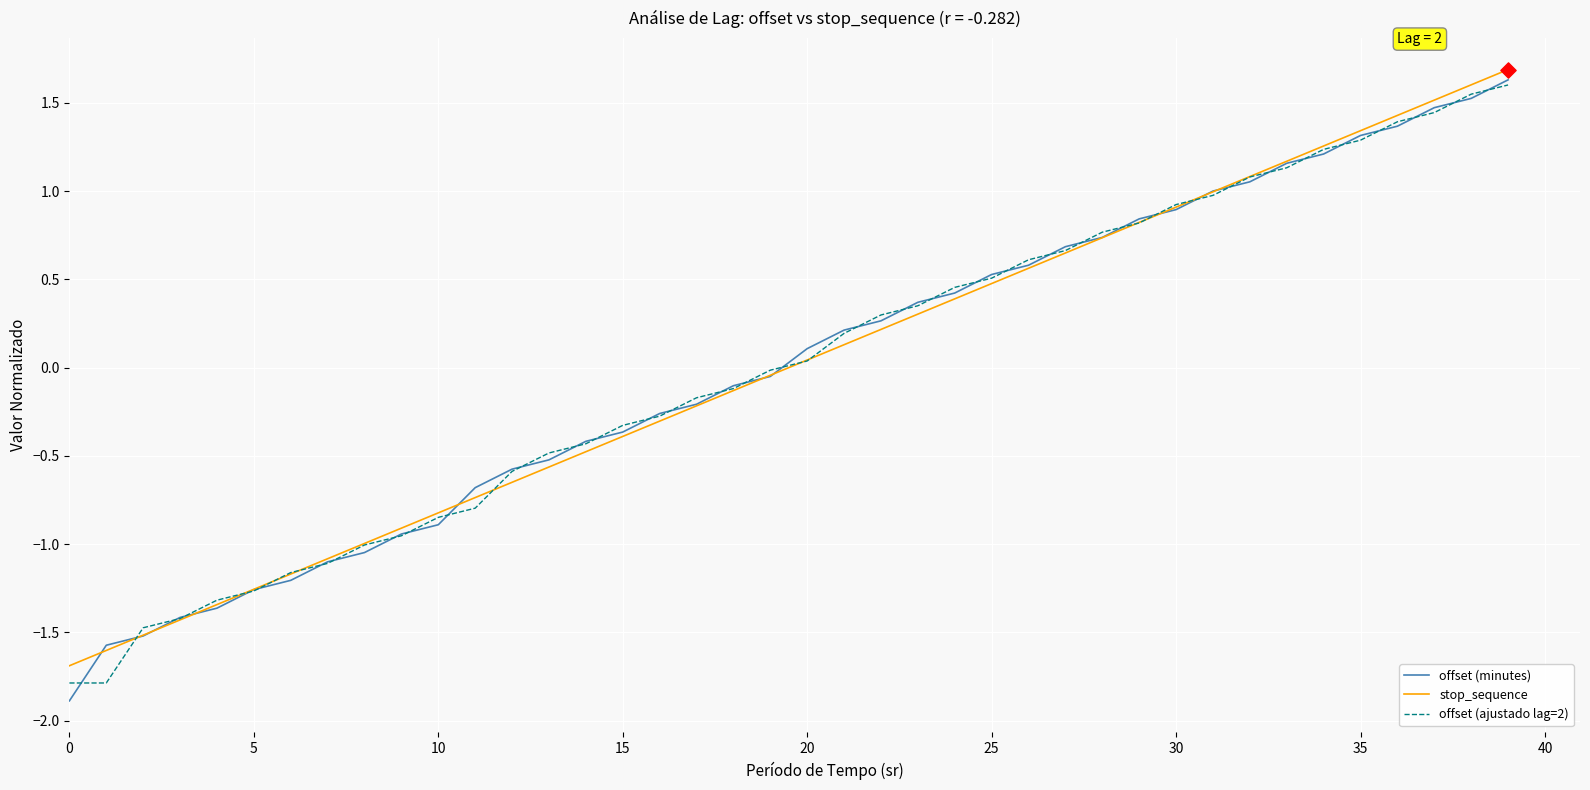

What is the lowest value of the stop_sequence series?

-1.7